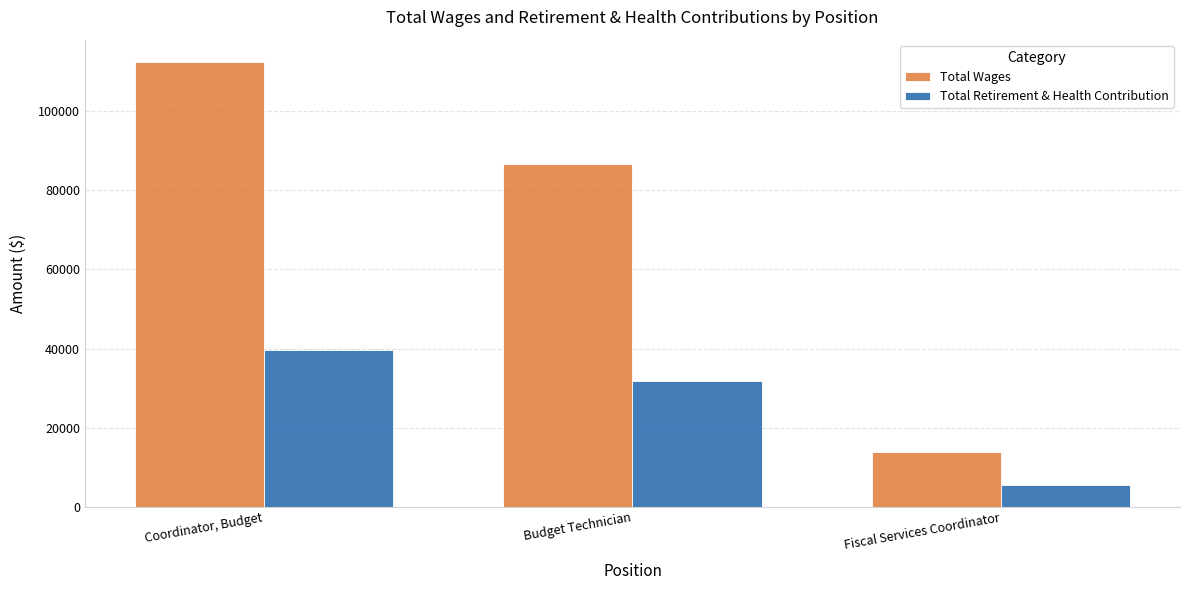

What is the lowest value of the Total Retirement & Health Contribution series?

5469